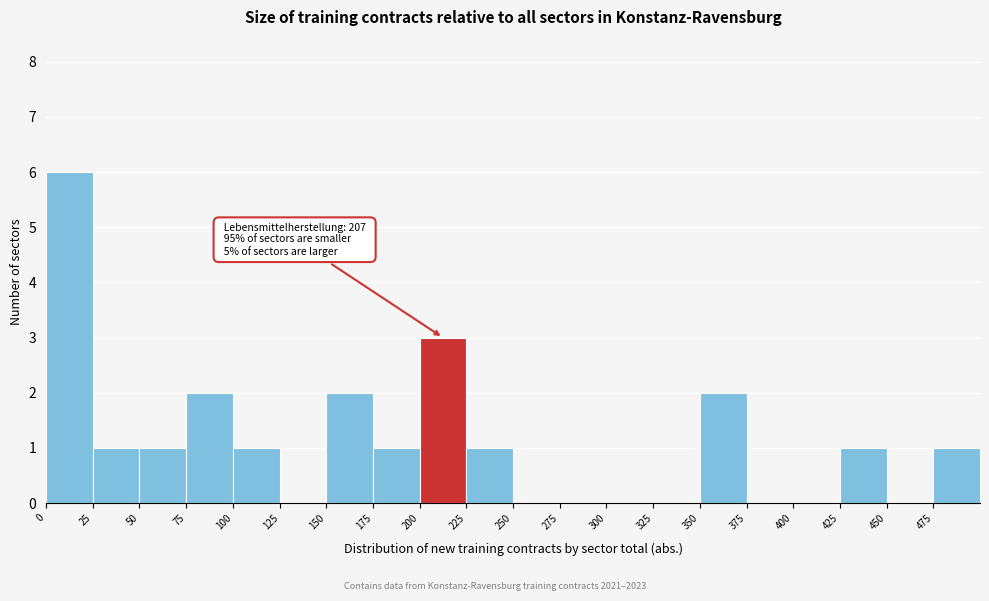

Over which range of the x-axis is the bar tallest?

0 to 25